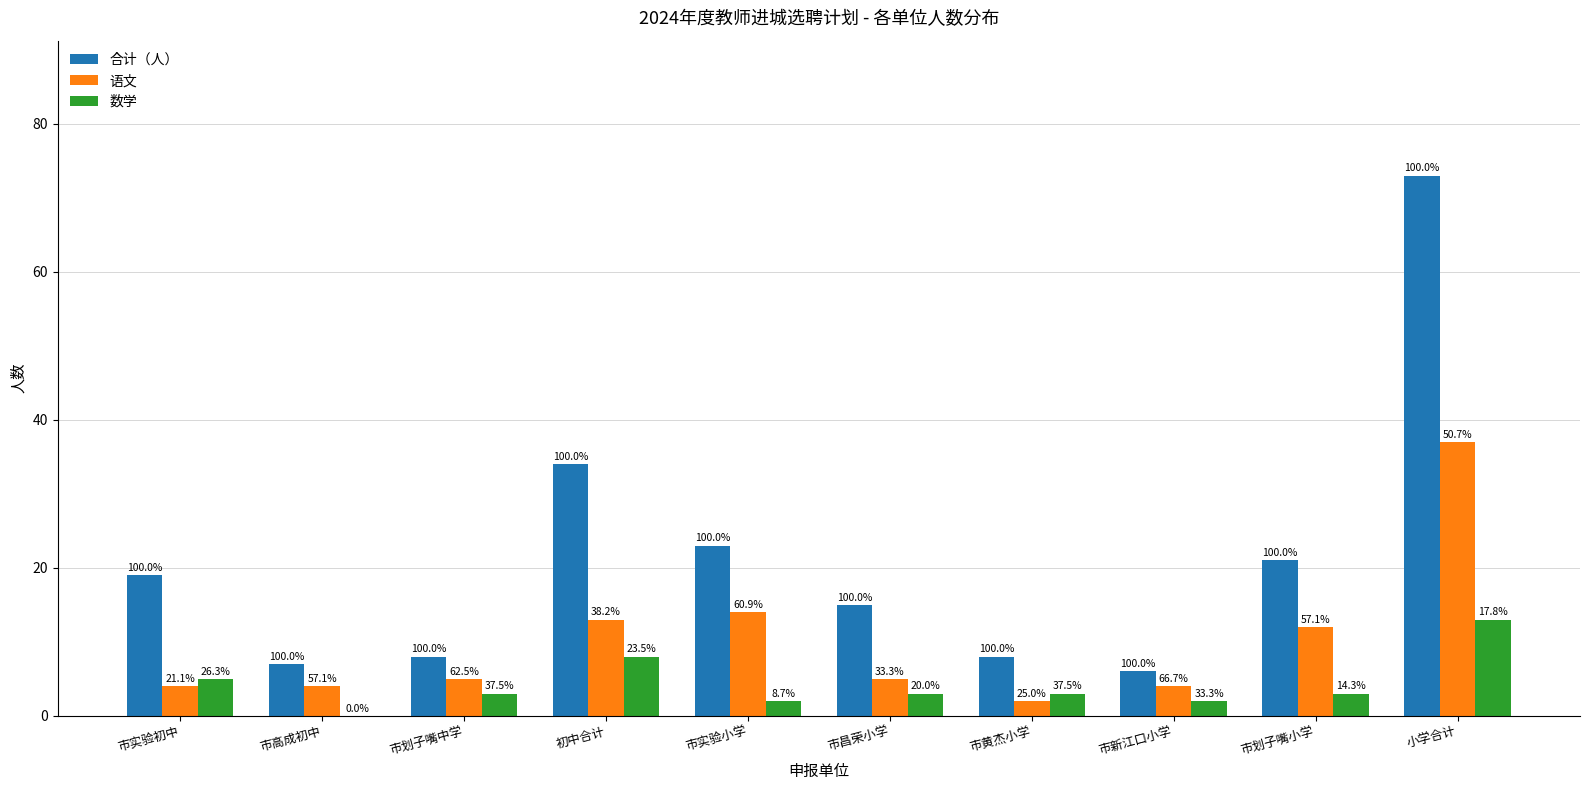

Is it true that 数学 equals 5 at 市黄杰小学?

False